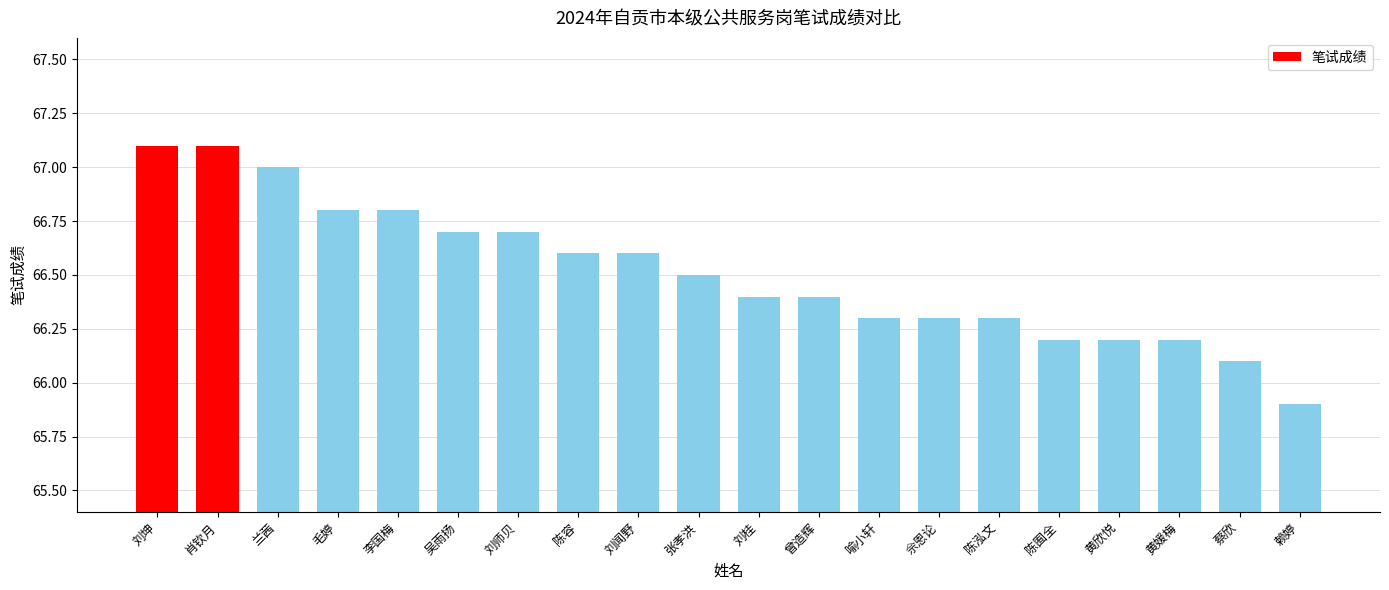

The chart shows a value of 66.3 at 陈泓文. True or false?

True